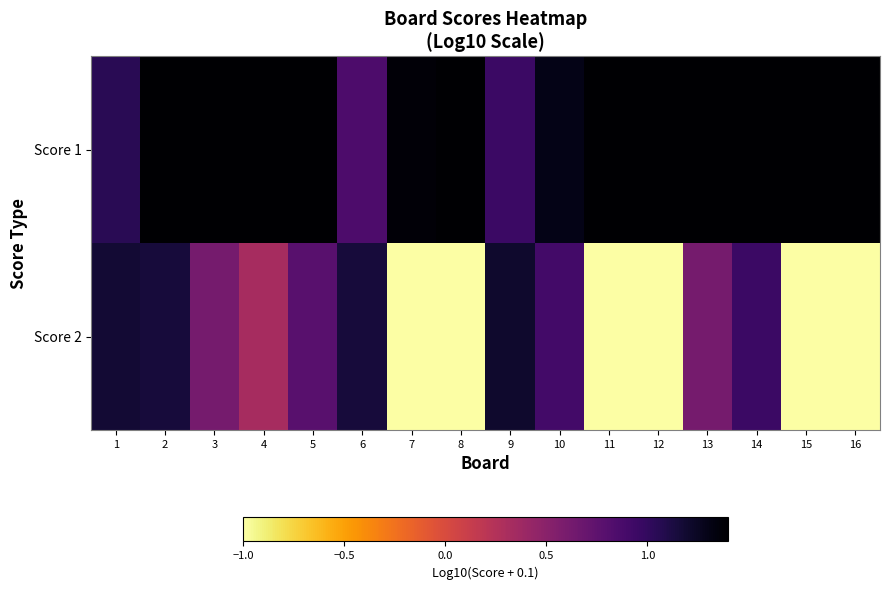

Reading right to left, transcribe all the data shown in this chart.

Score 1: 16=1.4	15=1.4	14=1.4	13=1.4	12=1.4	11=1.4	10=1.3	9=1.0	8=1.4	7=1.4	6=0.9	5=1.4	4=1.4	3=1.4	2=1.4	1=1.0
Score 2: 16=-1.0	15=-1.0	14=1.0	13=0.6	12=-1.0	11=-1.0	10=0.9	9=1.2	8=-1.0	7=-1.0	6=1.1	5=0.8	4=0.3	3=0.6	2=1.1	1=1.2